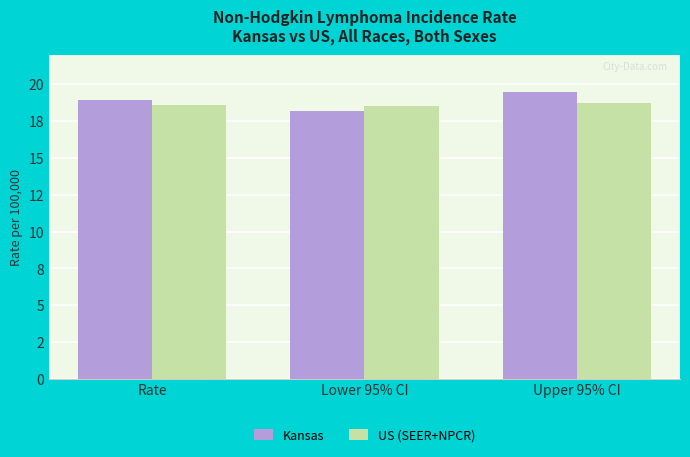

What is the total value across all series at Lower 95% CI?

36.7